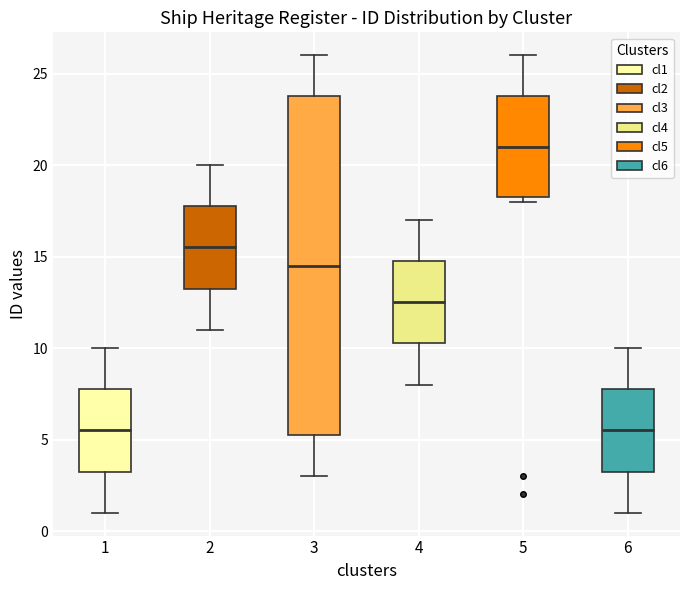

Reading left to right, transcribe this box plot: for each box, give where its median line is, the range the box spans, and where its two whiskers end, as read against the y-axis. The values are not printed on the chart, so give them approximately, as read against the axis.

1: median 5.5, box 3.5 to 8.0, whiskers 1.0 to 10.0
2: median 15.5, box 13.5 to 18.0, whiskers 11.0 to 20.0
3: median 14.5, box 5.5 to 24.0, whiskers 3.0 to 26.0
4: median 12.5, box 10.5 to 15.0, whiskers 8.0 to 17.0
5: median 21.0, box 18.5 to 24.0, whiskers 18.0 to 26.0
6: median 5.5, box 3.5 to 8.0, whiskers 1.0 to 10.0